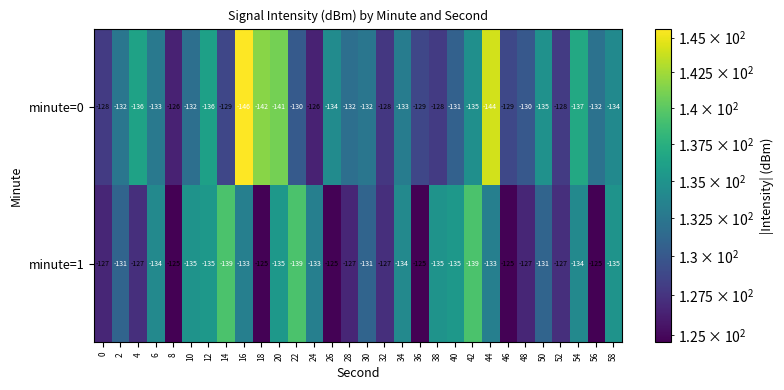

What value does the minute=0 series have at 18, to the nearest 10?

-140